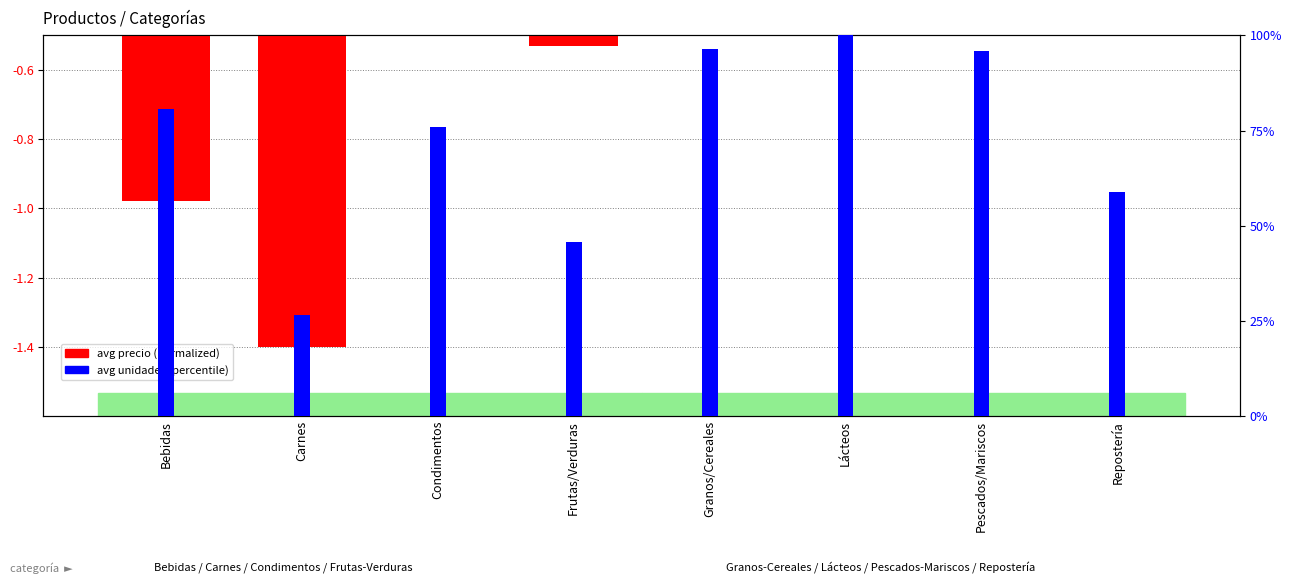

The value of avg unidades (percentile) at Lácteos is 100.0. True or false?

True